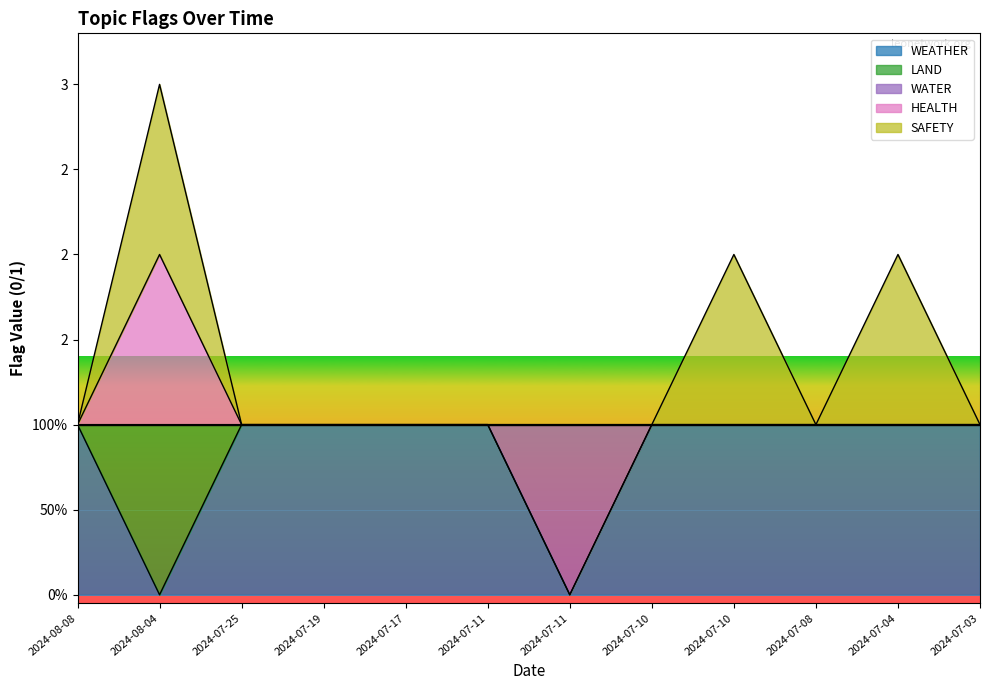

At which label is LAND closest to 1?

2024-08-08